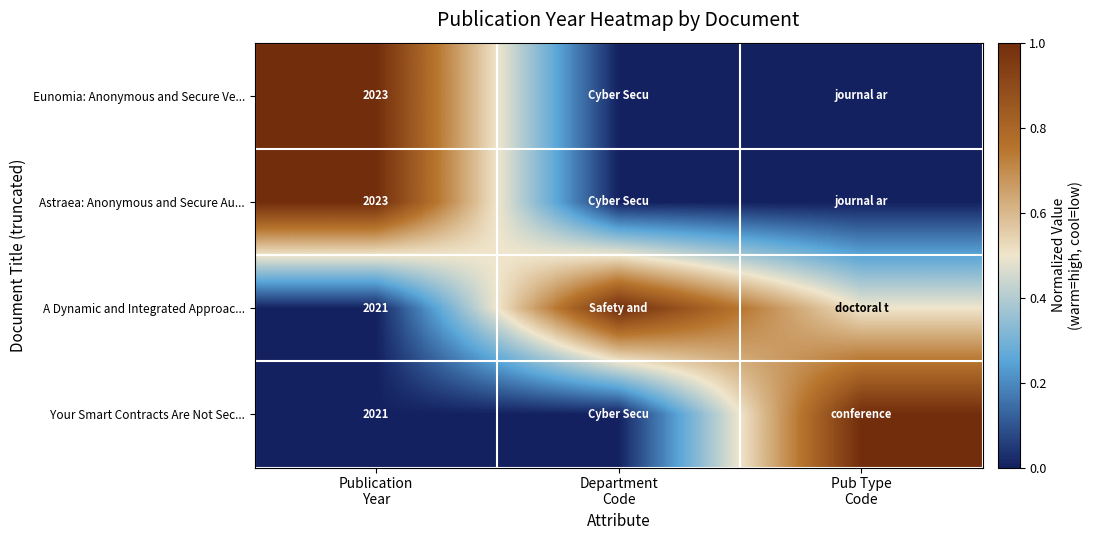

Count the Astraea: Anonymous and Secure Au... values in the range 0 to 1.

3